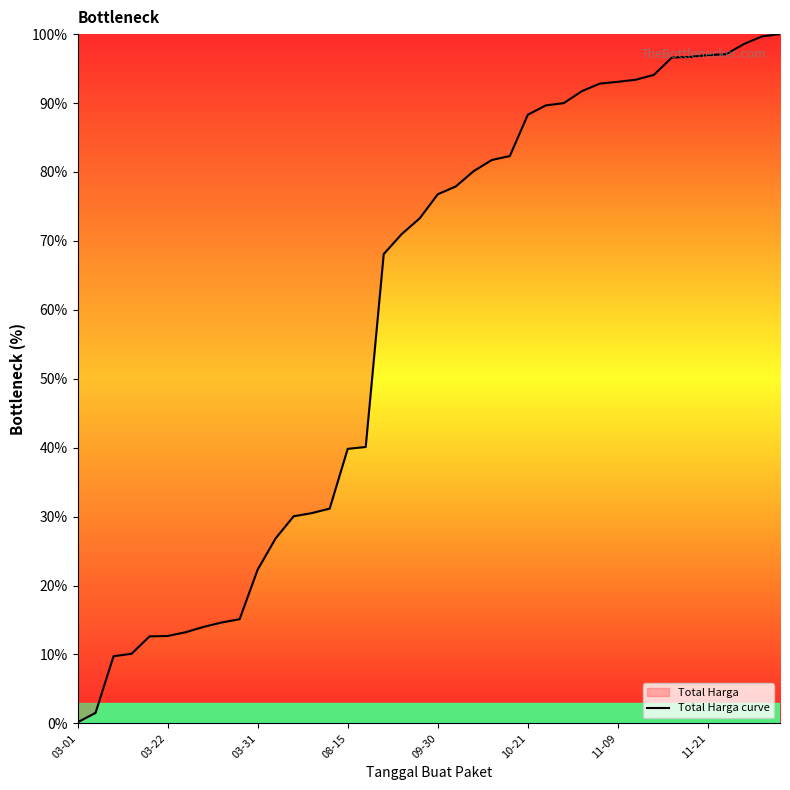

How many data points does each series have?

40